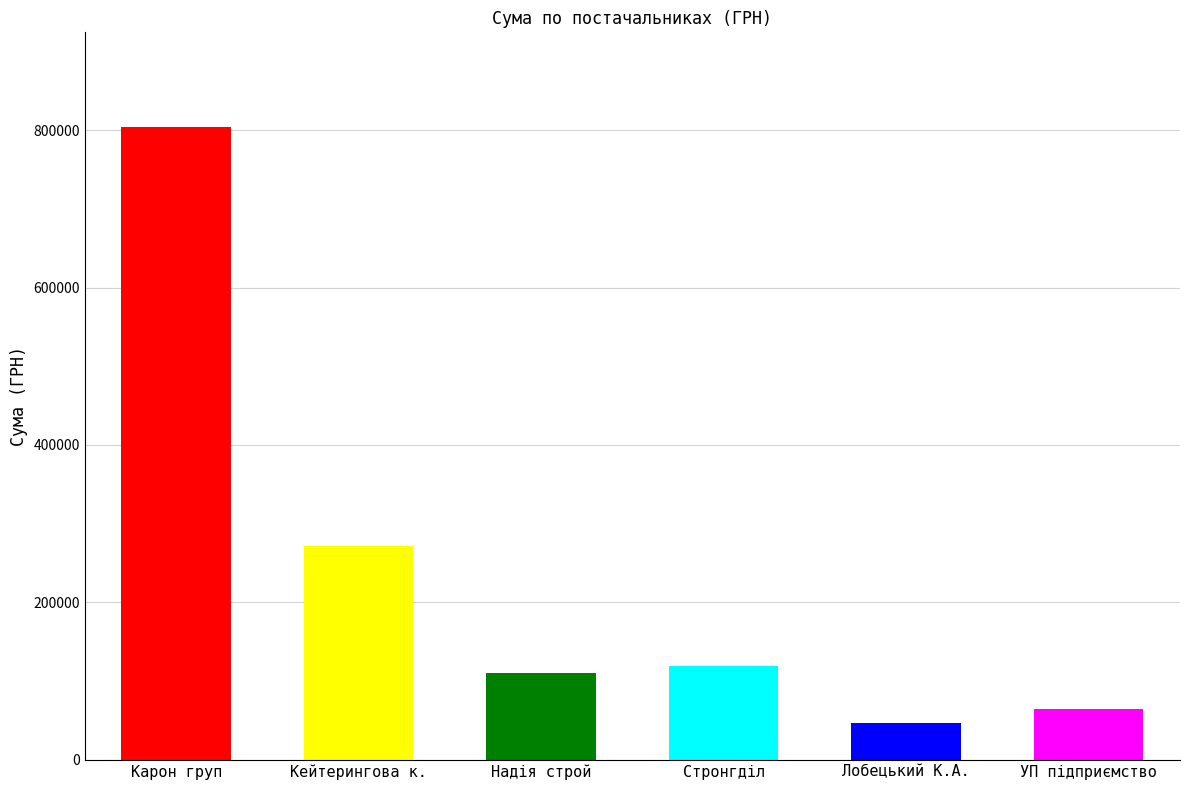

What is the greatest value displayed?

803846.8